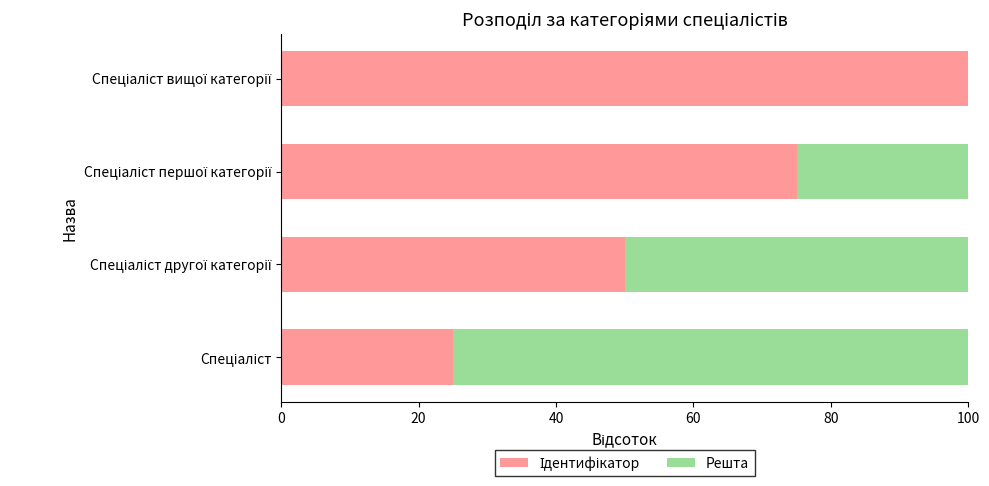

How many series are shown in this chart?

2